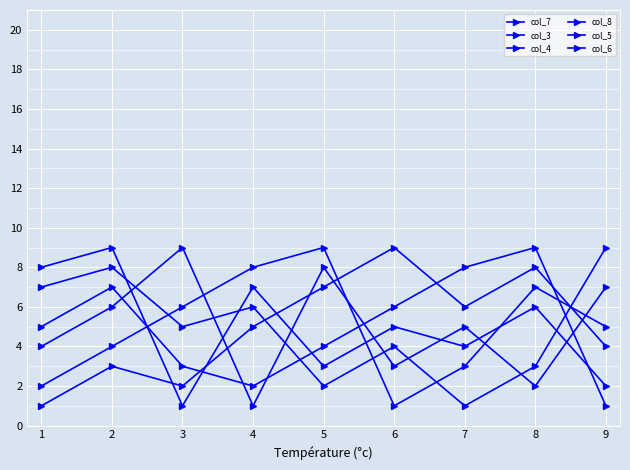

In col_8, how many points are higher than both neighbors (excluding endpoints)?

3